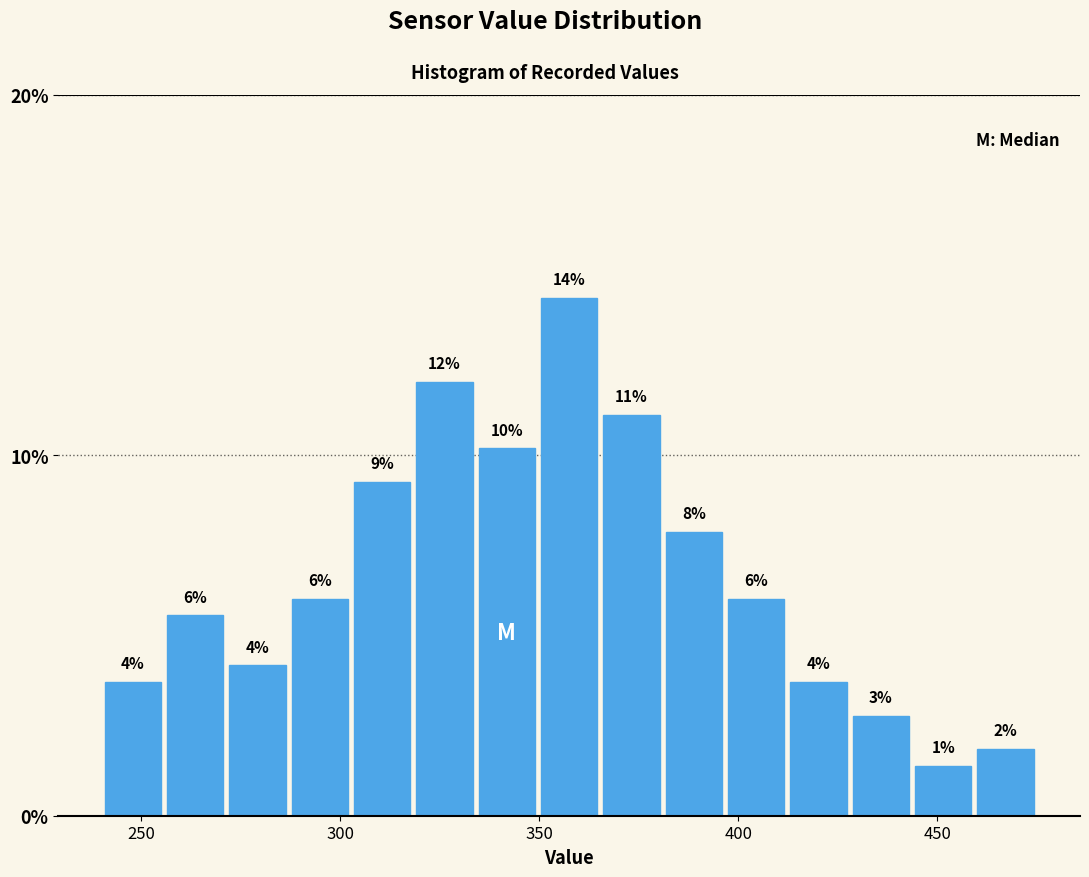

Read against the x-axis, roughly where is the centre of the tallest bar?

360